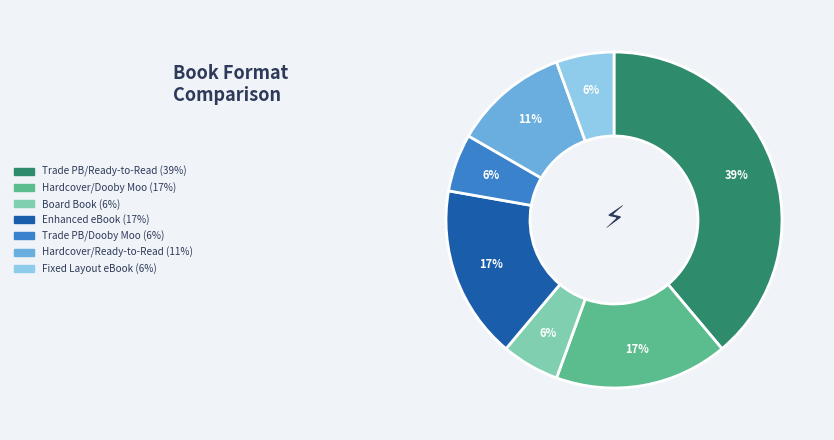

To the nearest percent, what is the average slice percentage?

14%